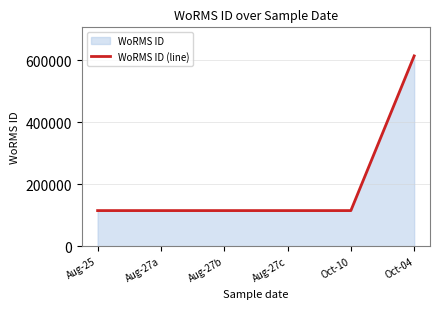

What is the label of the 1st point from the left?

Aug-25